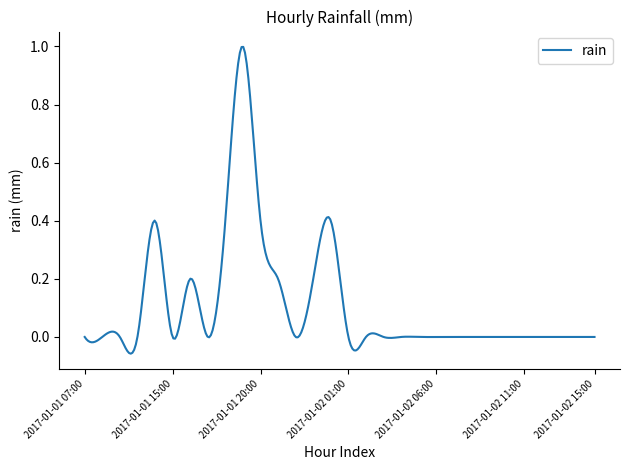

What is the difference between the maximum and minimum values?

1.1